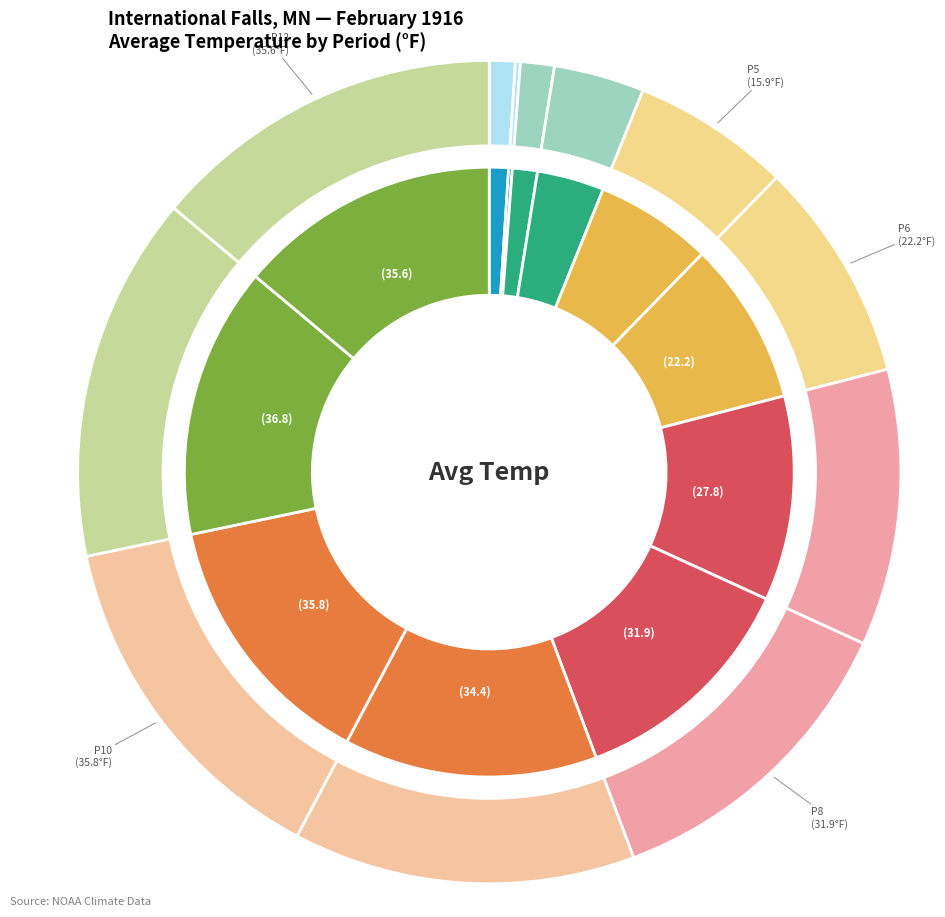

To the nearest percent, what is the difference between the largest and smallest slice percentages?

14%